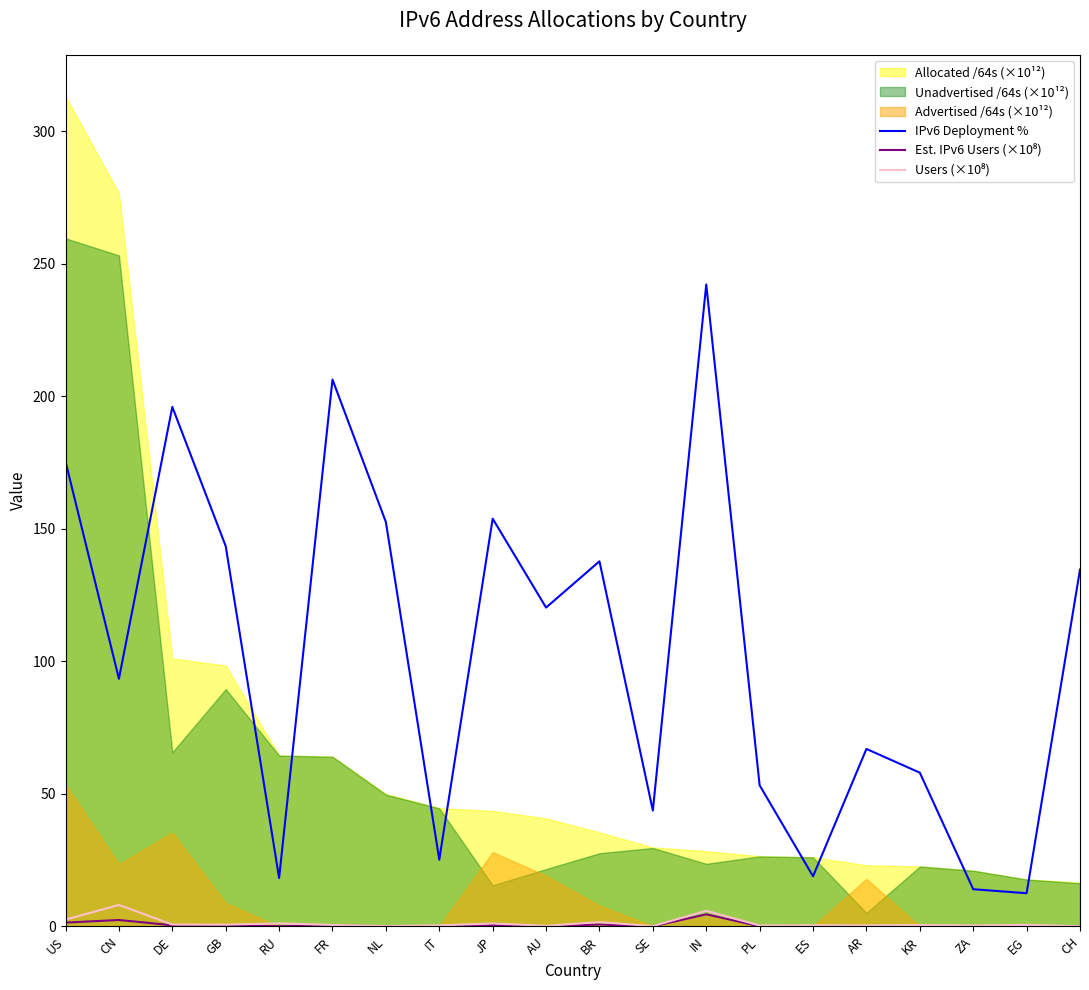

What is the minimum value for IPv6 Deployment %?

12.5